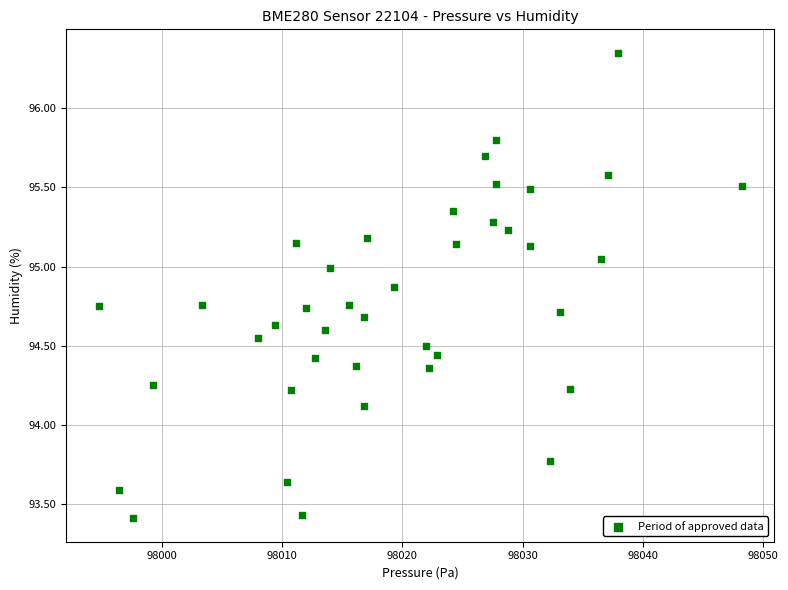

What is the range of X values (max minus min)?

53.5